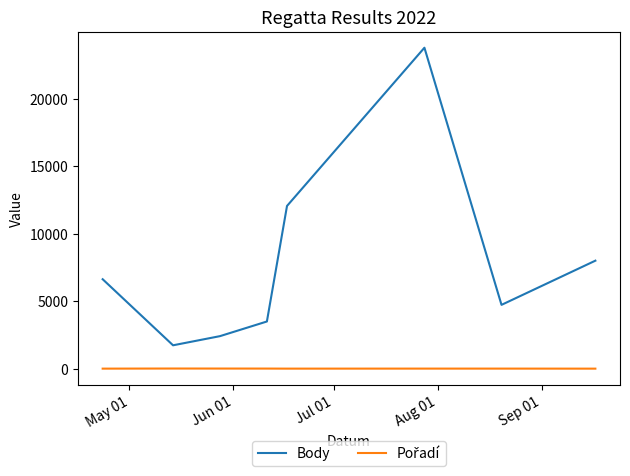

What is the difference between the second highest and second lowest values in the Body series?

9641